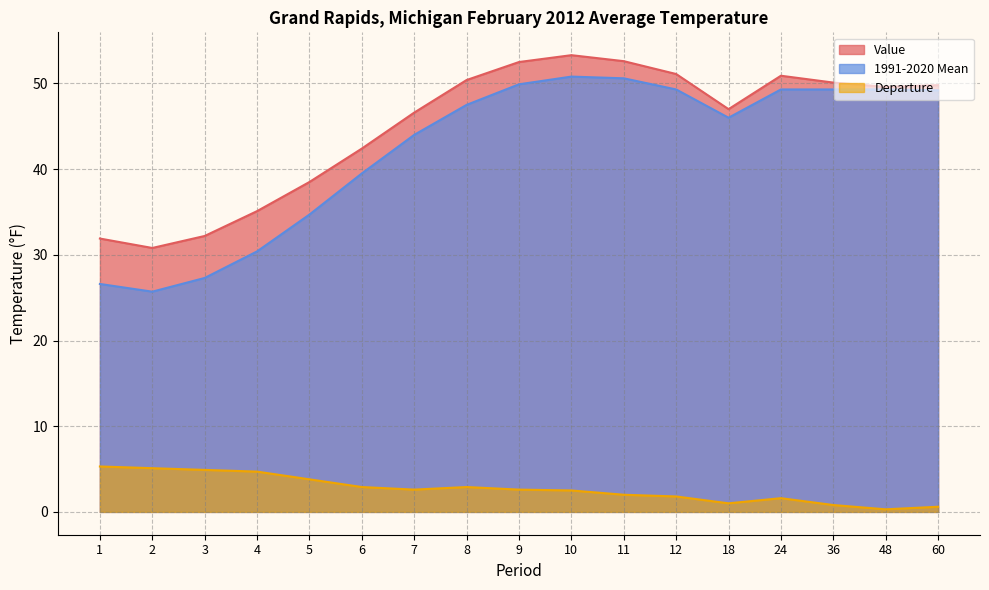

At how many categories does at least one series exceed 20?

17